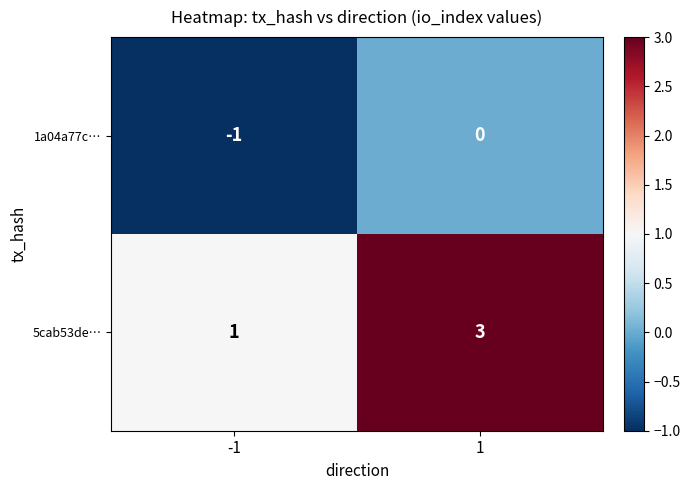

Reading left to right, list all the values displayed in this chart.

1a04a77c…: -1	0
5cab53de…: 1	3